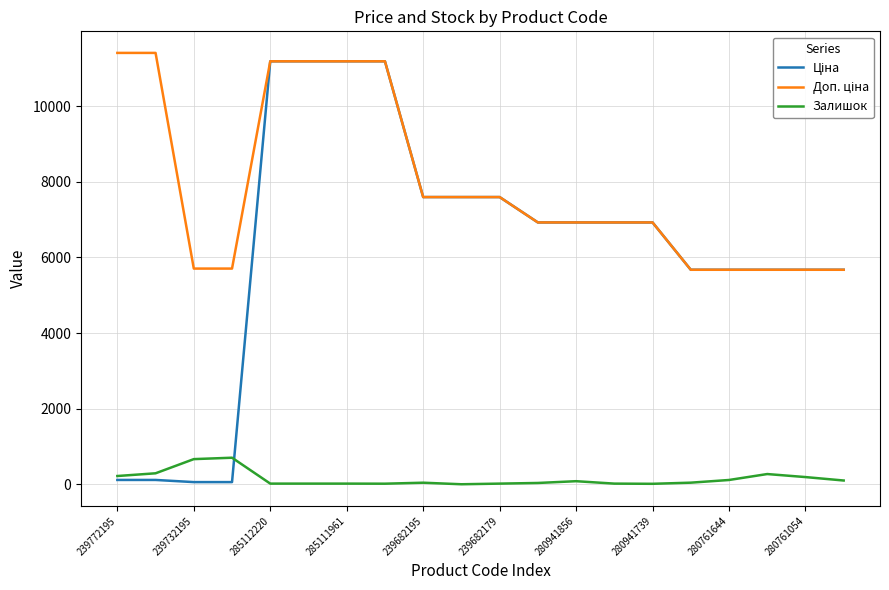

What is the maximum value shown in the chart?

11410.0